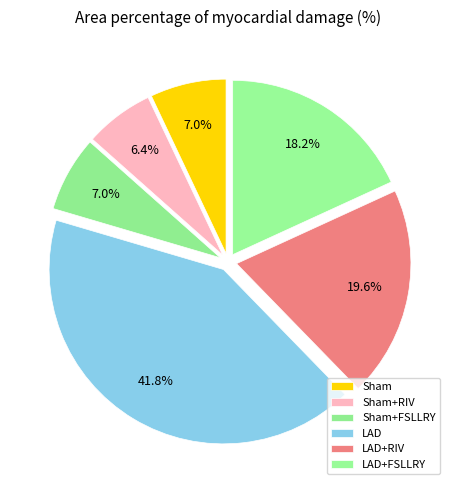

How many slices are in this pie chart?

6